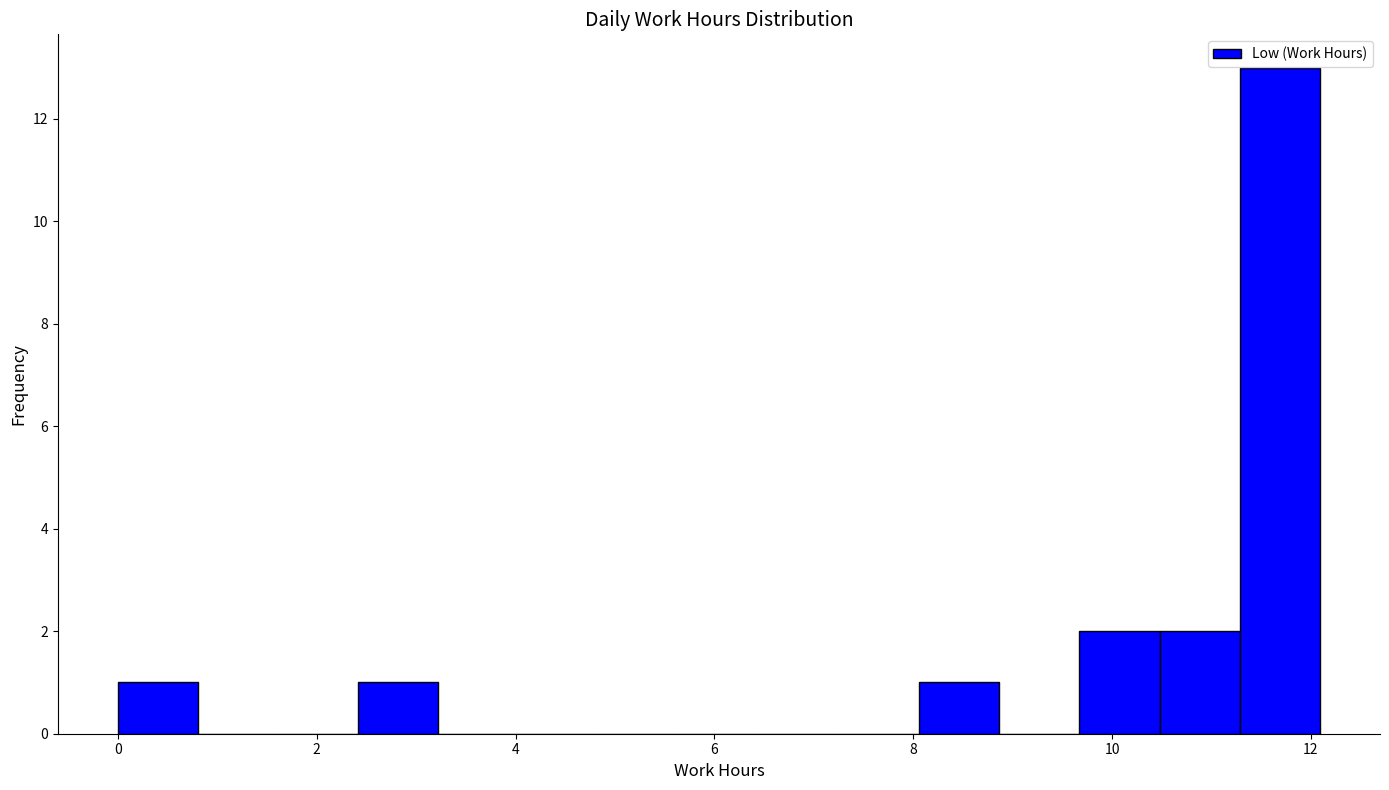

Reading left to right, list every bar in this chart as the range it spans on the x-axis followed by its height. Neither the bar edges nor the heights are printed on the chart, so give them approximately, as read against the axes.

0.0 to 0.8: 1
0.8 to 1.6: 0
1.6 to 2.4: 0
2.4 to 3.2: 1
3.2 to 4.0: 0
4.0 to 4.8: 0
4.8 to 5.6: 0
5.6 to 6.4: 0
6.4 to 7.2: 0
7.2 to 8.0: 0
8.0 to 8.8: 1
8.8 to 9.6: 0
9.6 to 10.4: 2
10.4 to 11.2: 2
11.2 to 12.0: 13